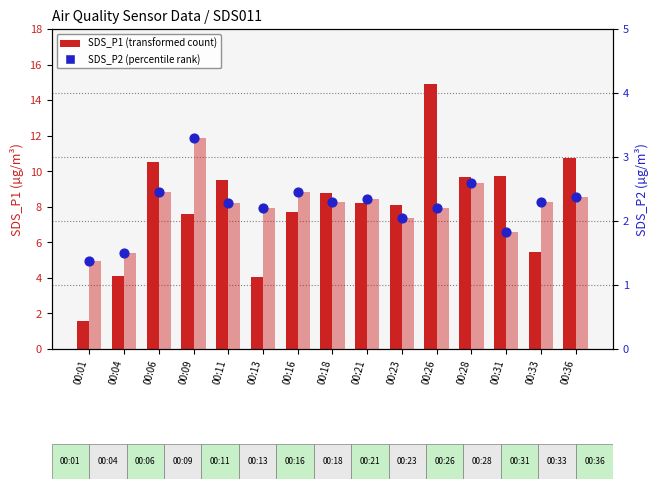

Which series reaches the maximum Y coordinate?

SDS_P1